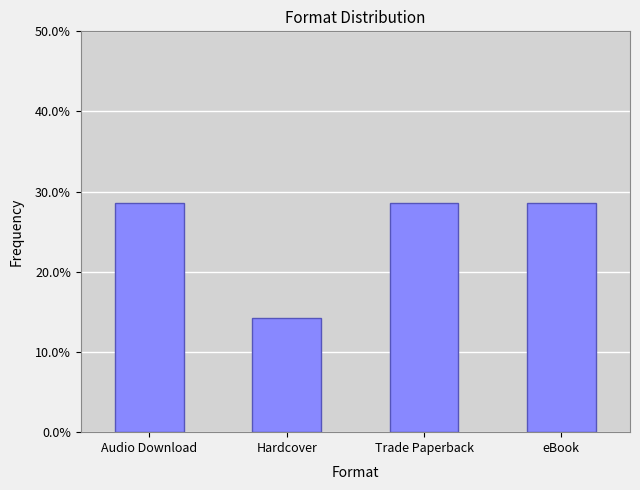

At which category does the chart reach its minimum across all series?

Hardcover